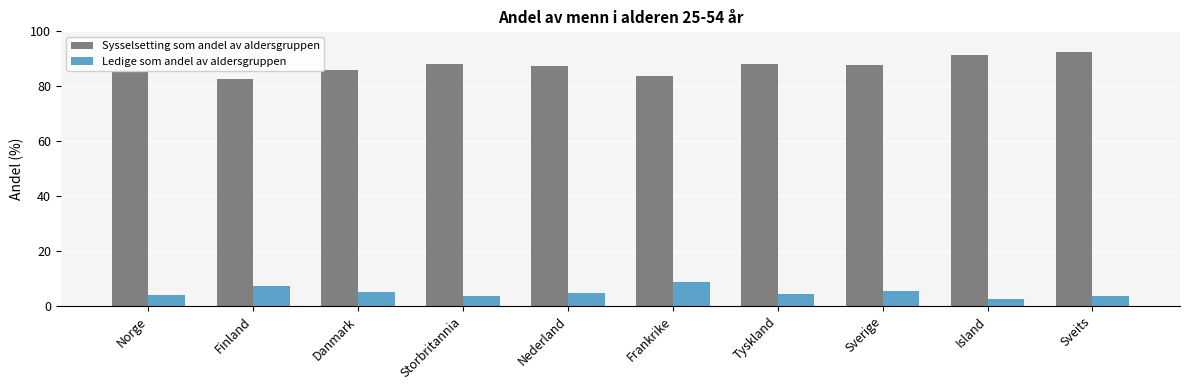

What is the label of the 10th bar from the right?

Norge